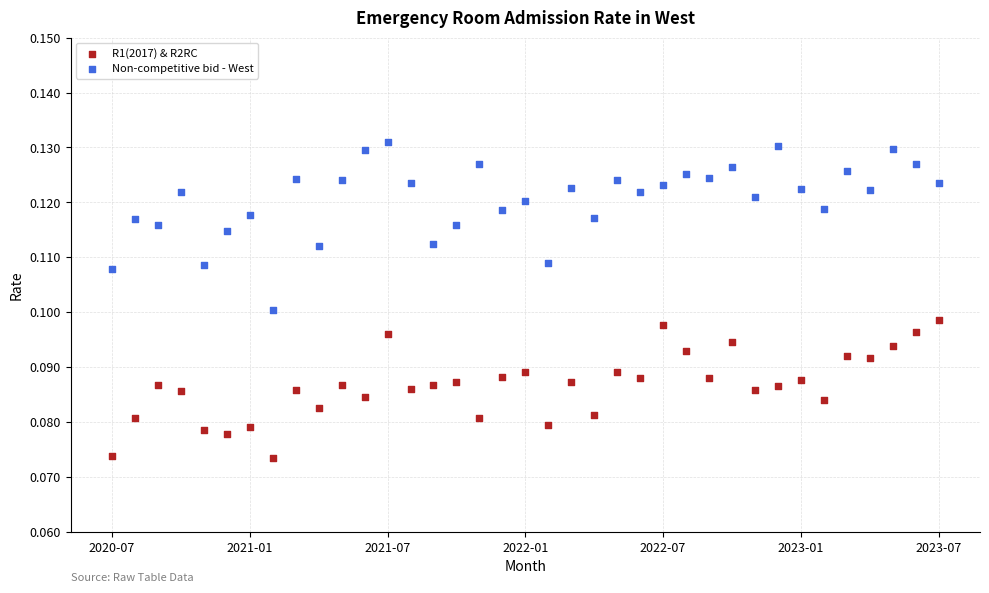

Which series reaches the maximum Y coordinate?

Non-competitive bid - West